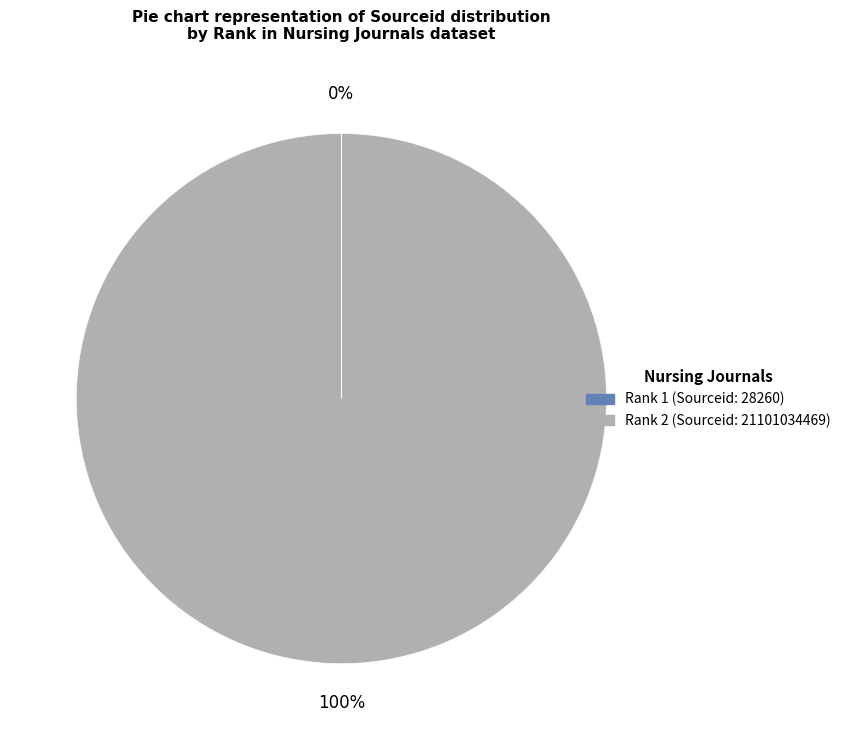

Is there a majority slice in this chart?

Yes